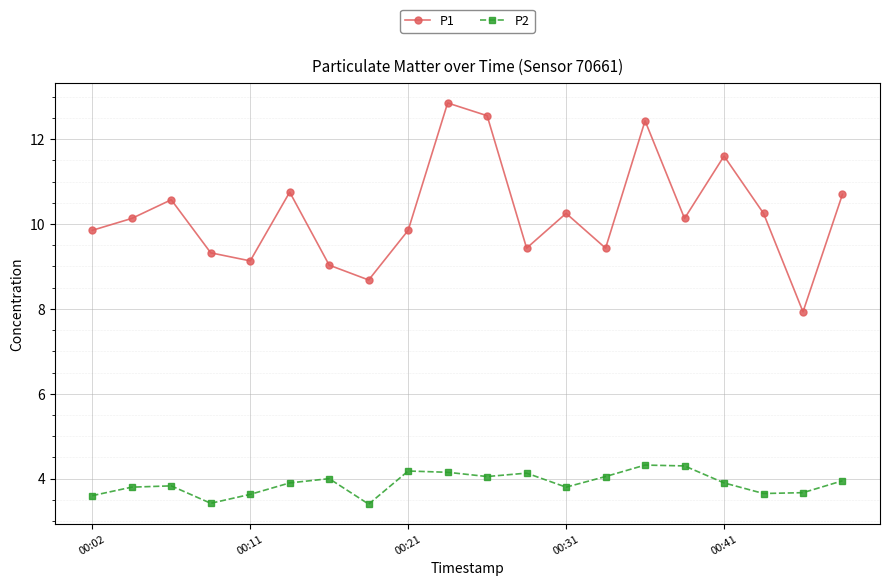

How many series are shown in this chart?

2